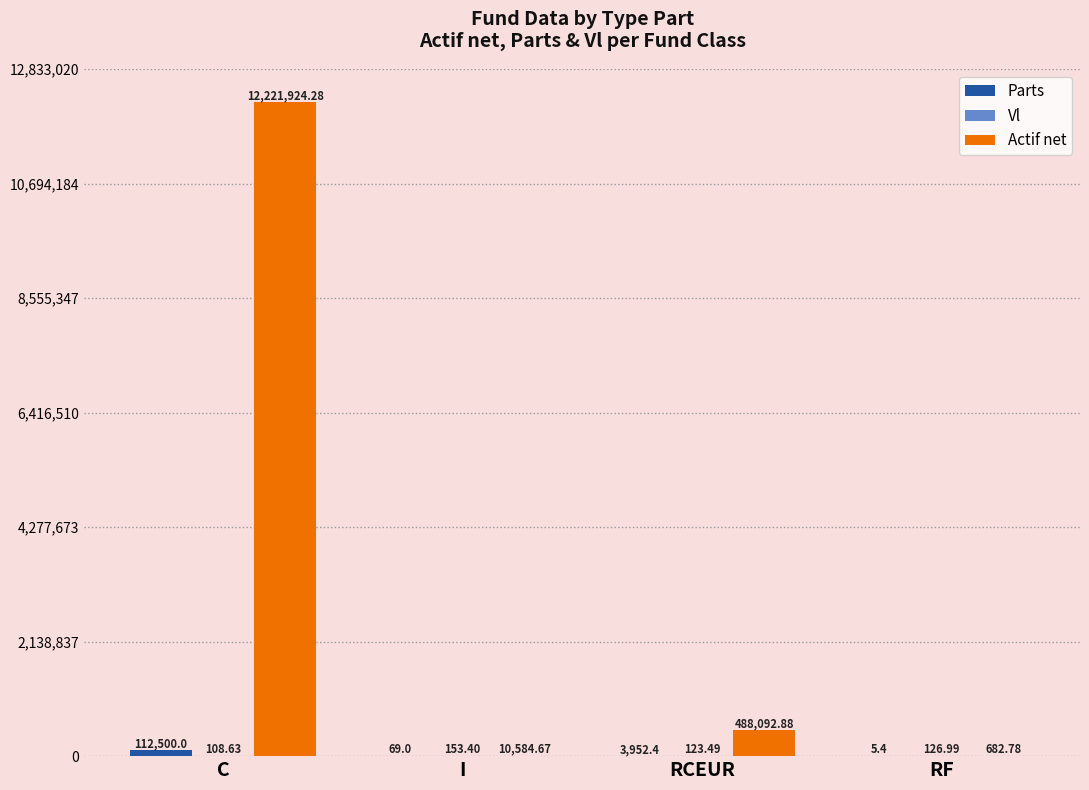

Between I and RF, which series saw the biggest shift?

Actif net